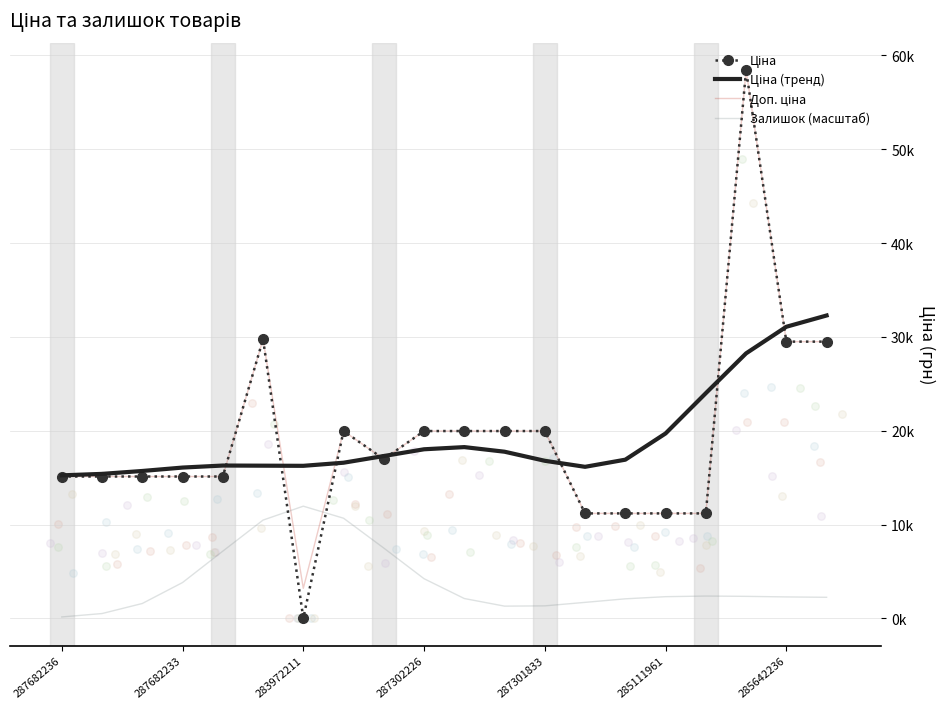

Which series has the largest total across all categories?

Доп. ціна